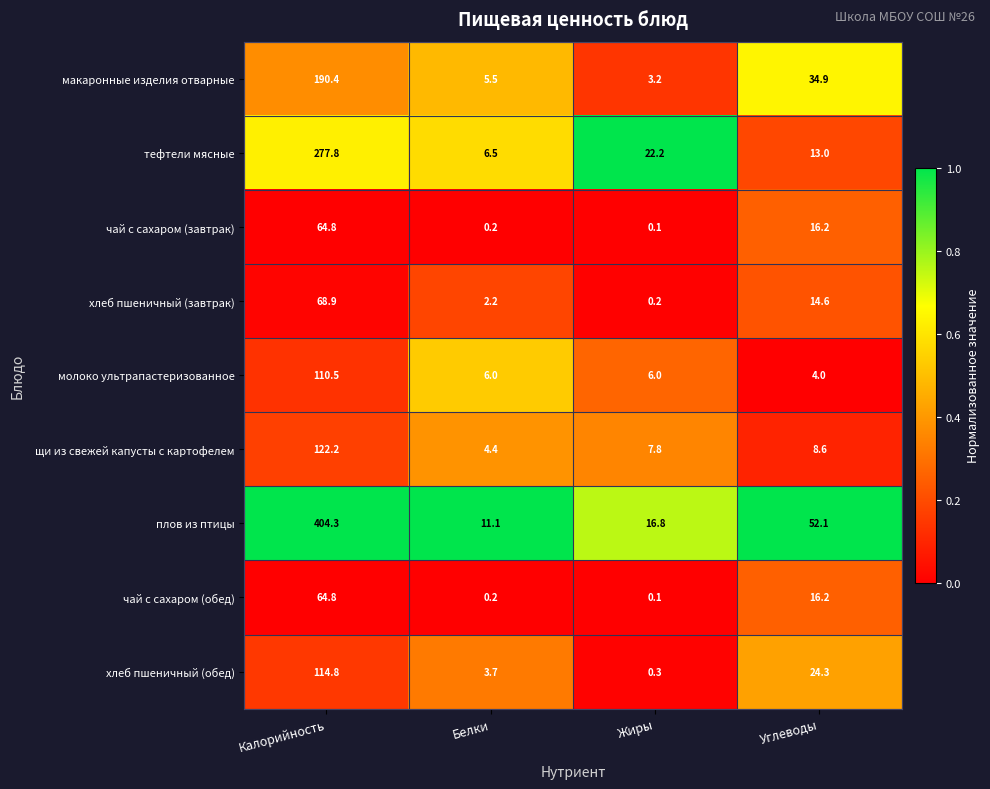

What is the greatest value displayed?

404.3